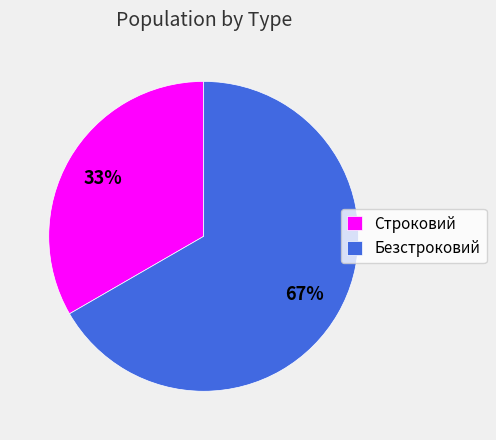

Does any single category account for the majority?

Yes